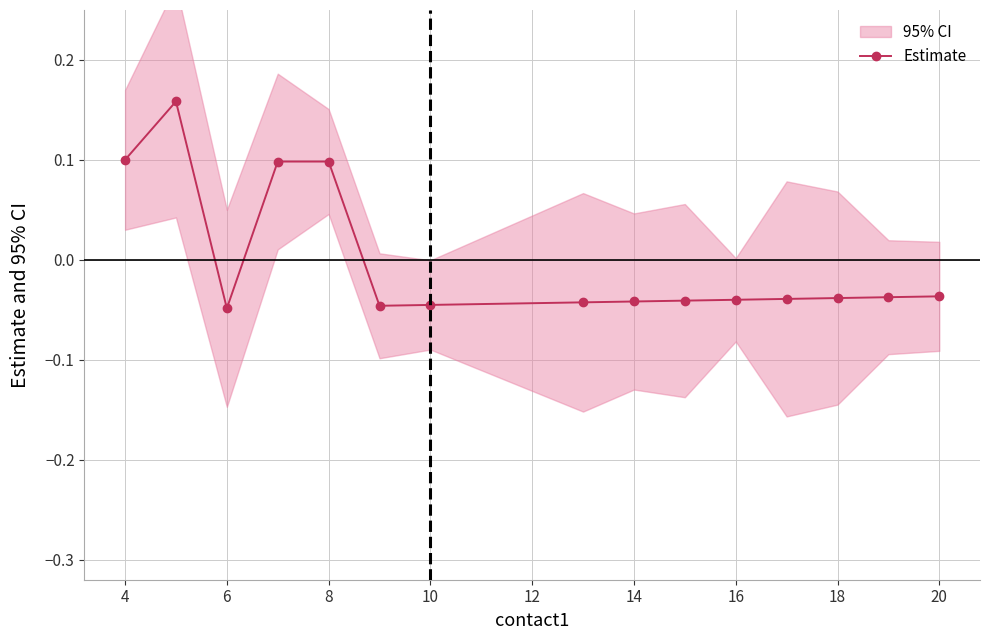

Where is the first local minimum for Estimate?

6